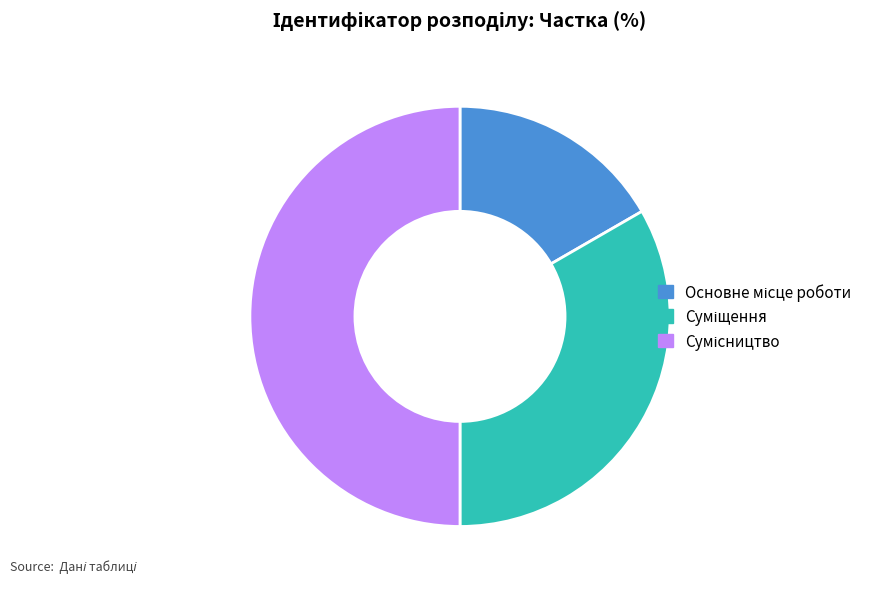

Rank the categories by value from highest to lowest.

Сумісництво, Суміщення, Основне місце роботи